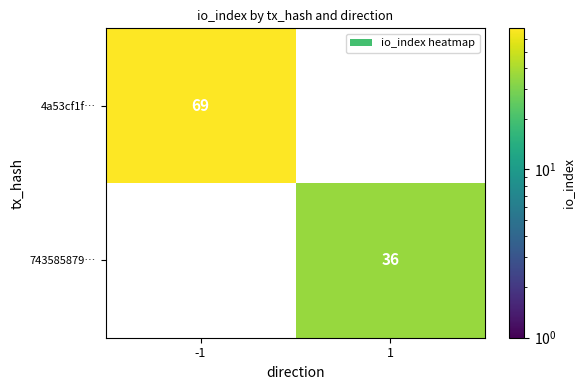

How many distinct data groups are displayed?

2